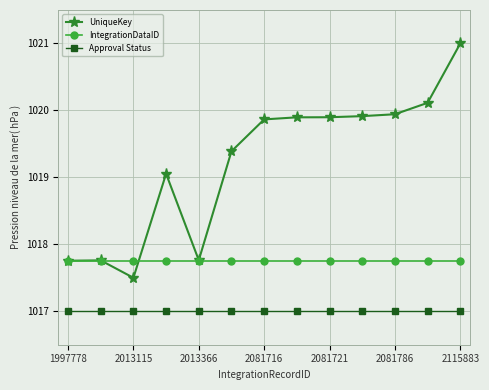

What is the maximum value shown in the chart?

1021.0